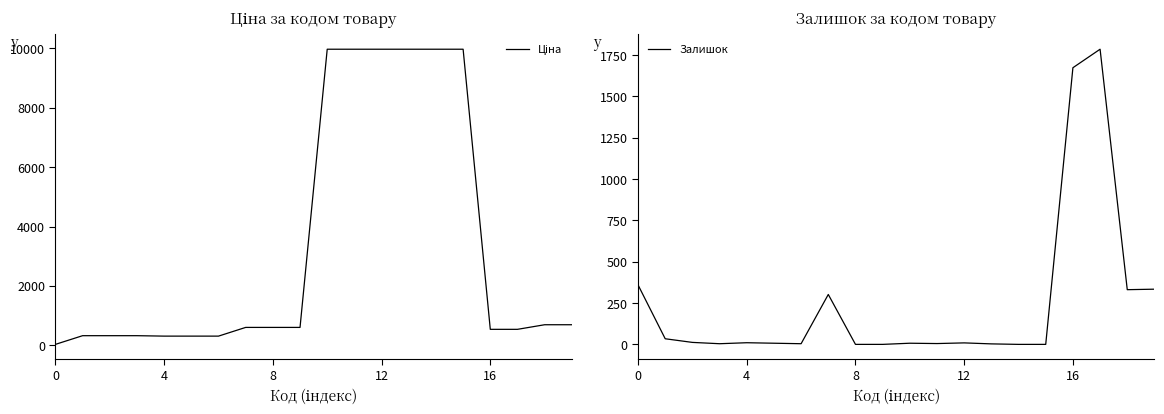

What is the highest value of the Залишок series?

1786